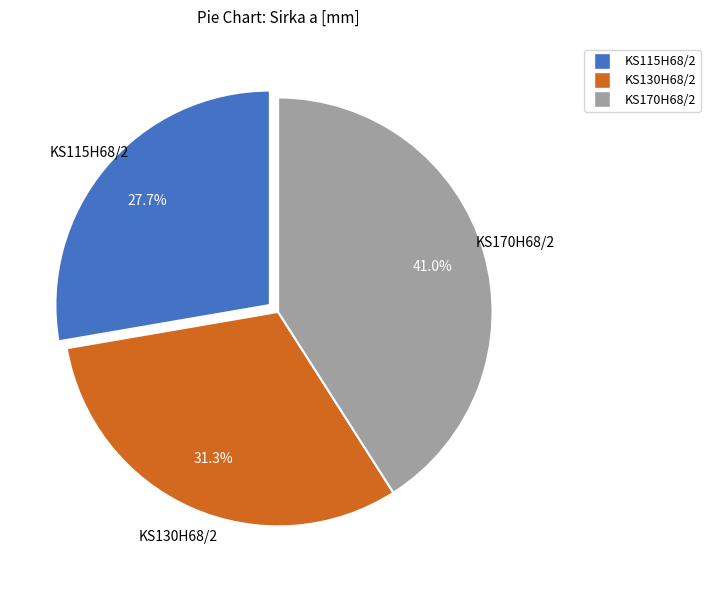

To the nearest percent, what is the difference between the KS170H68/2 and KS130H68/2 slice percentages?

10%